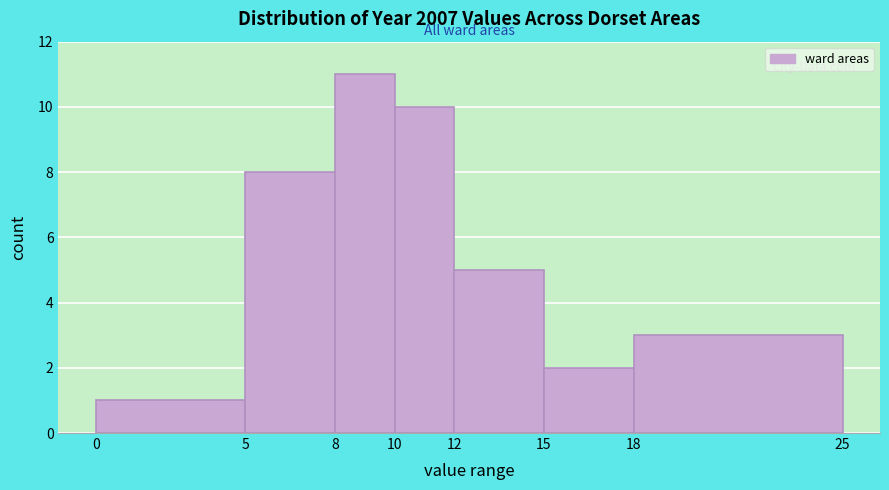

Reading left to right, list every bar in this chart as the range it spans on the x-axis followed by its height. The values are not printed on the chart, so give them approximately, as read against the axis.

0 to 5: 1
5 to 8: 8
8 to 10: 11
10 to 12: 10
12 to 15: 5
15 to 18: 2
18 to 25: 3